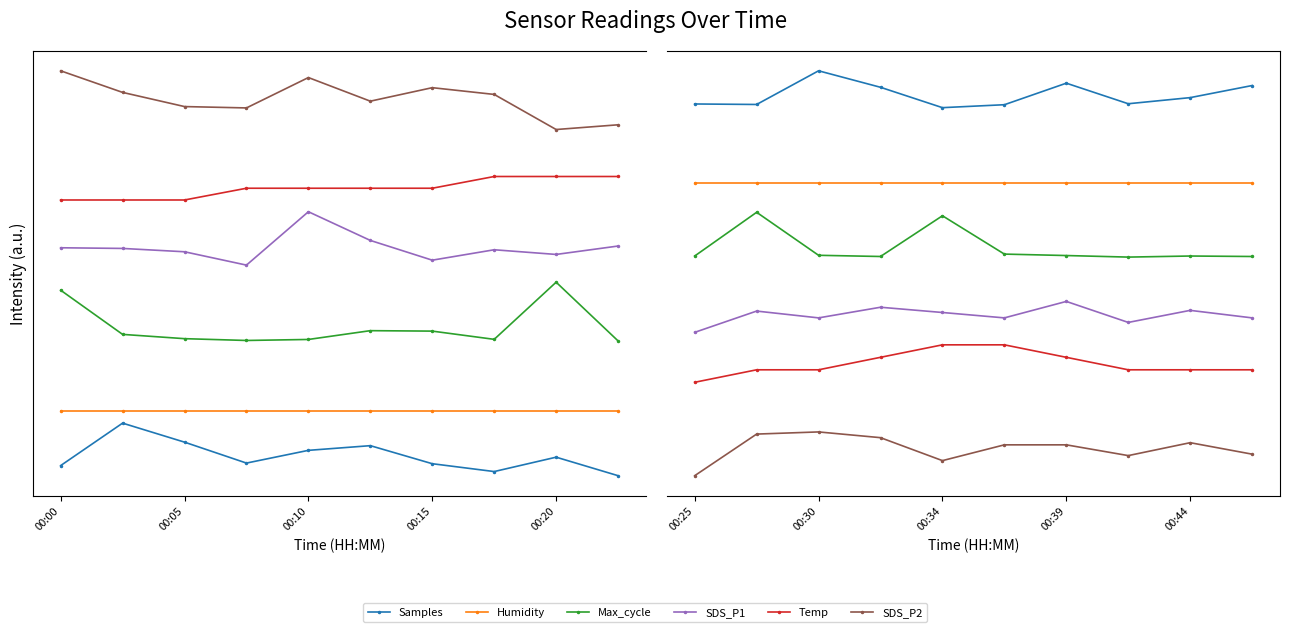

True or false: SDS_P2 has more than 2 interior local peaks.

False